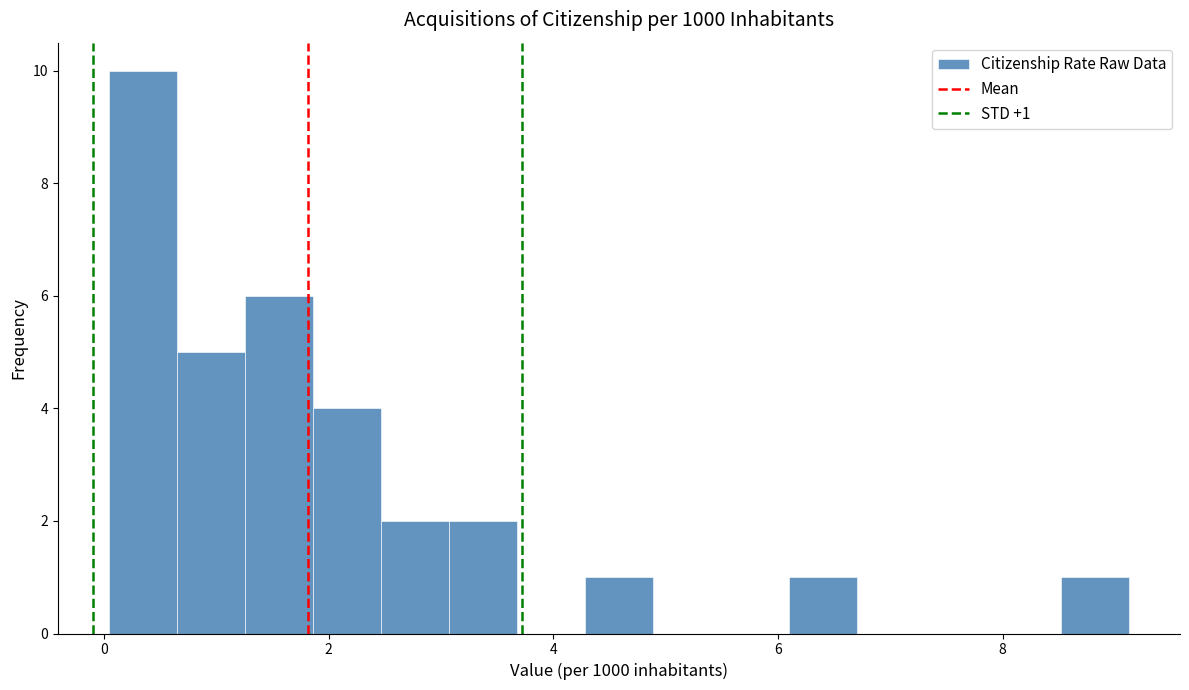

Around what value on the x-axis is the tallest bar? Give the approximate position of its centre, as read against the axis.

0.4